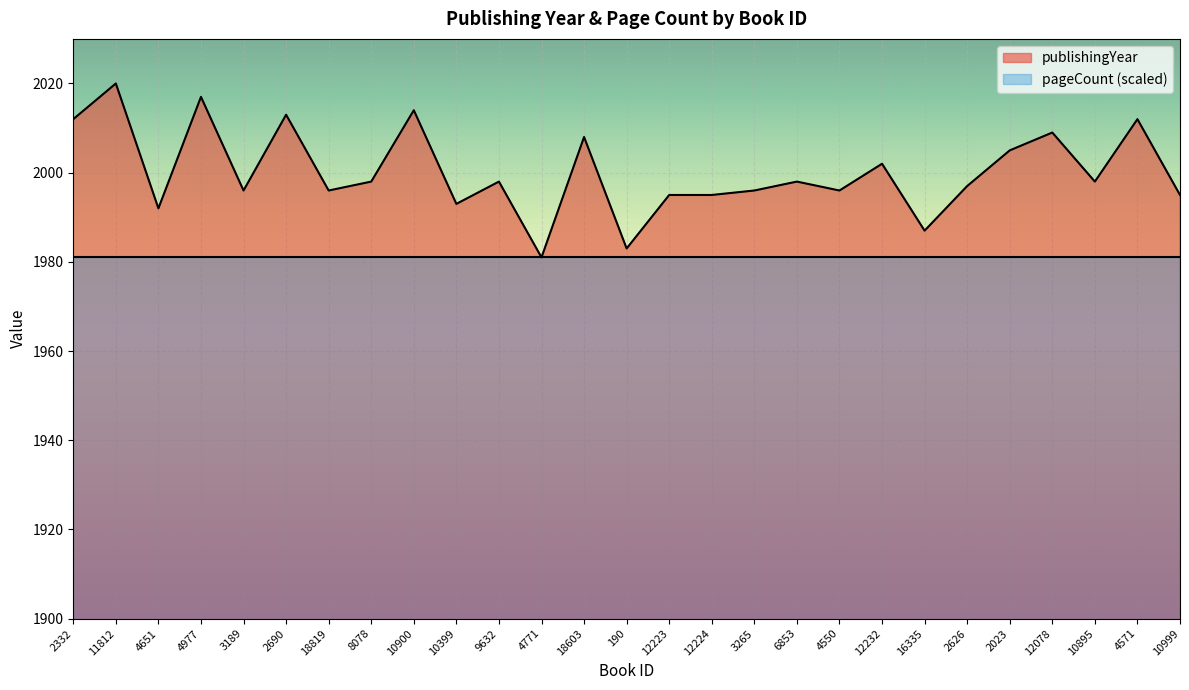

Reading right to left, extract all data points from this chart.

1995	2012	1998	2009	2005	1997	1987	2002	1996	1998	1996	1995	1995	1983	2008	1981	1998	1993	2014	1998	1996	2013	1996	2017	1992	2020	2012